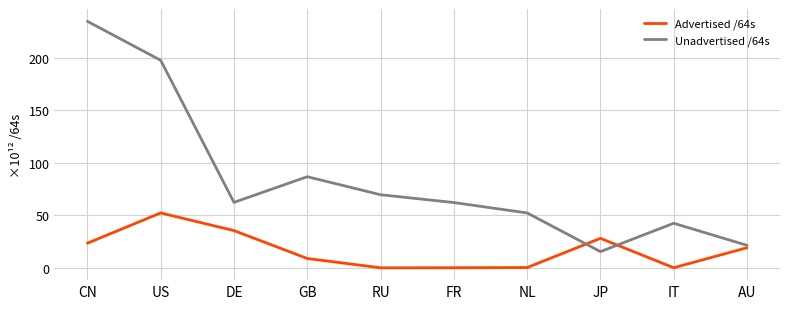

Count the number of categories in the chart.

10